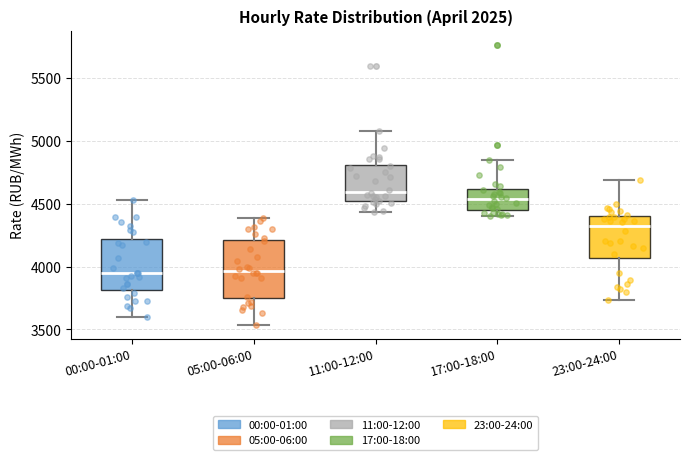

Reading left to right, read every box against the y-axis: the position of its median line, the range the box covers, and the ends of its whiskers. The values are not printed on the chart, so give them approximately, as read against the axis.

00:00-01:00: median 3950, box 3800 to 4200, whiskers 3600 to 4550
05:00-06:00: median 3950, box 3750 to 4200, whiskers 3550 to 4400
11:00-12:00: median 4600, box 4500 to 4800, whiskers 4450 to 5100
17:00-18:00: median 4550, box 4450 to 4600, whiskers 4400 to 4850
23:00-24:00: median 4300, box 4050 to 4400, whiskers 3750 to 4700